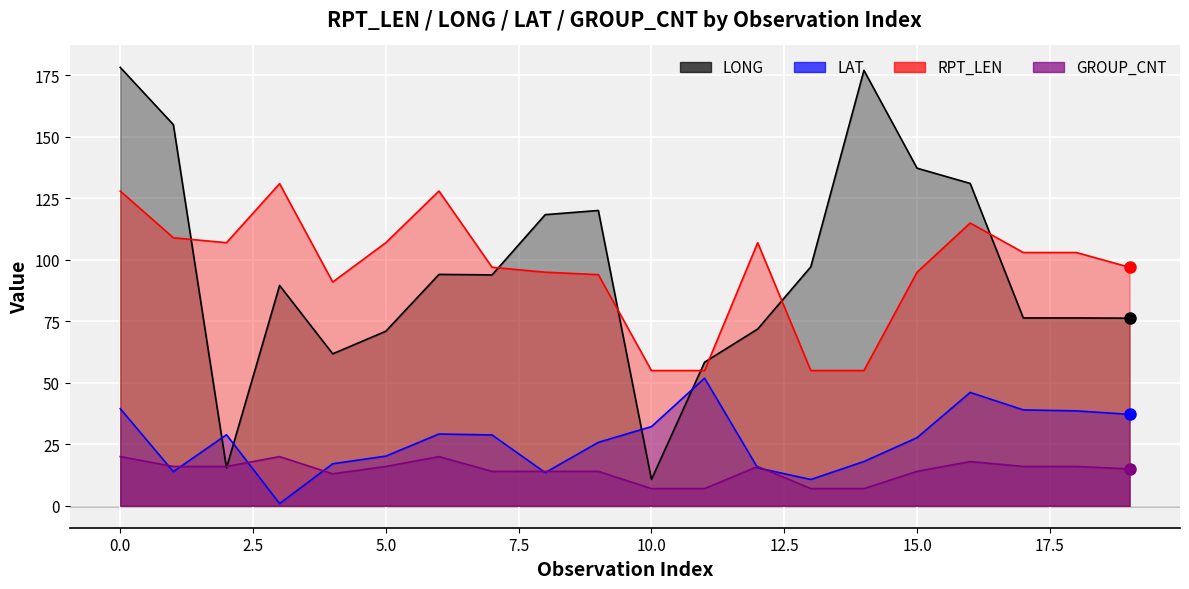

Which series changed the most between 5 and 6?

LONG